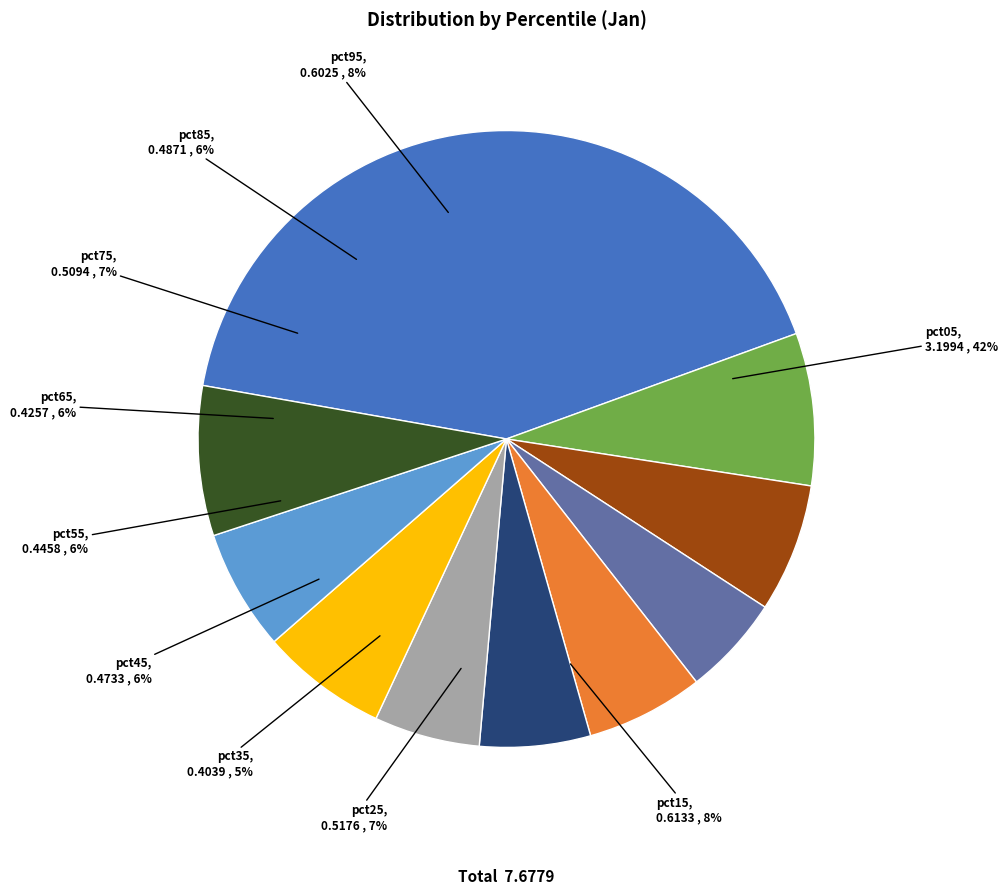

Between pct85 and pct25, which is larger?

pct25